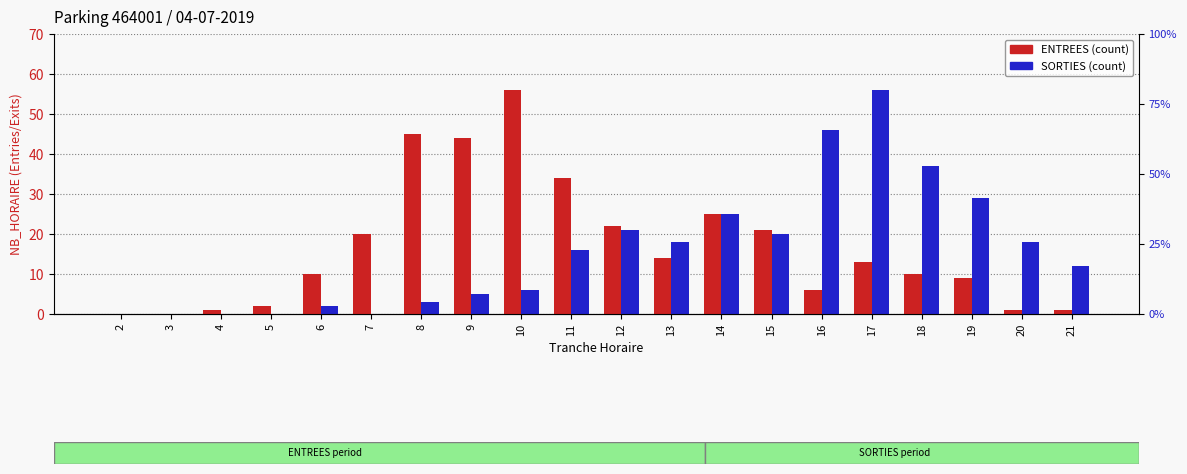

At 20, list the series in order from smallest to largest.

ENTREES, SORTIES